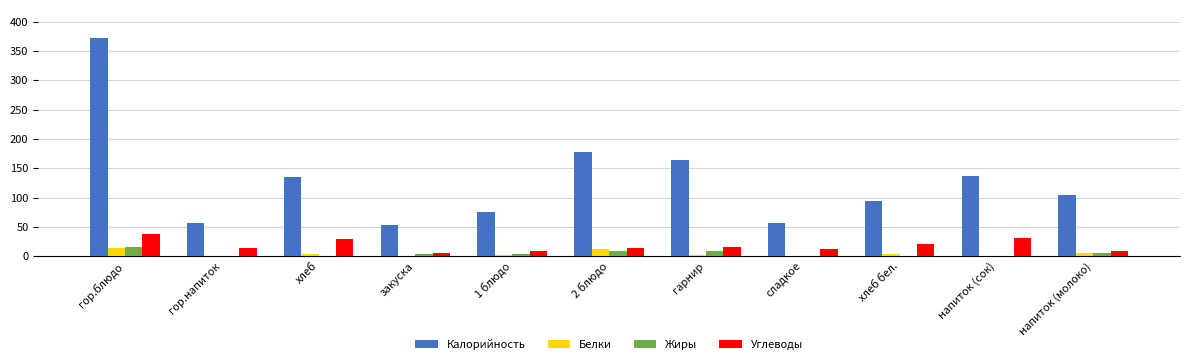

The value of Углеводы at гарнир is 15.7. True or false?

True